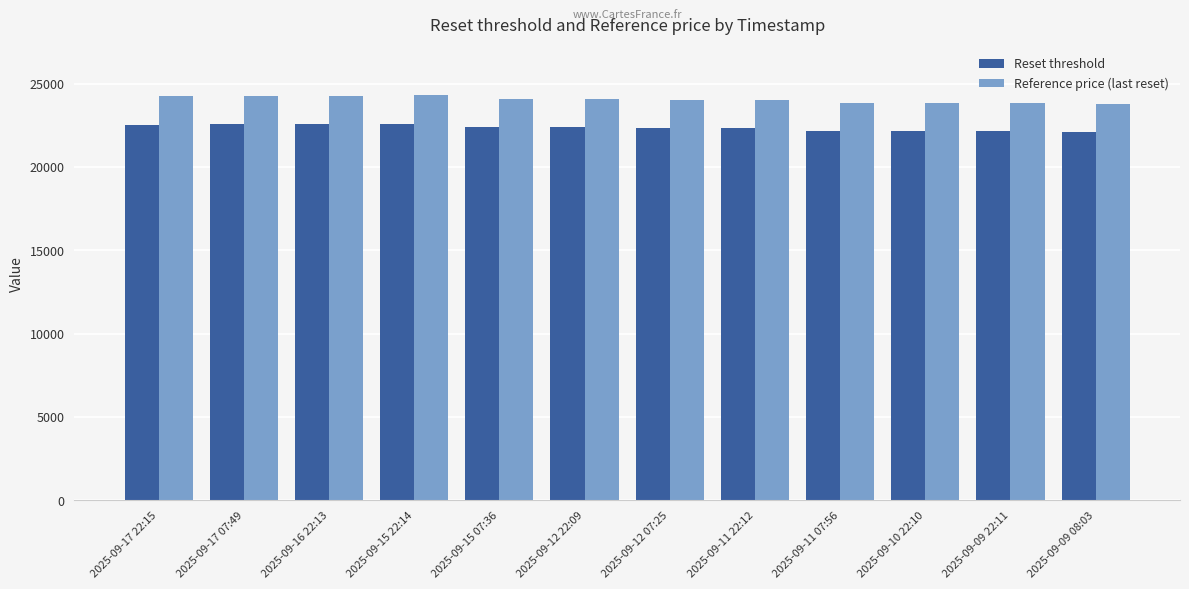

At which label does Reference price (last reset) first exceed 24092?

2025-09-17 22:15